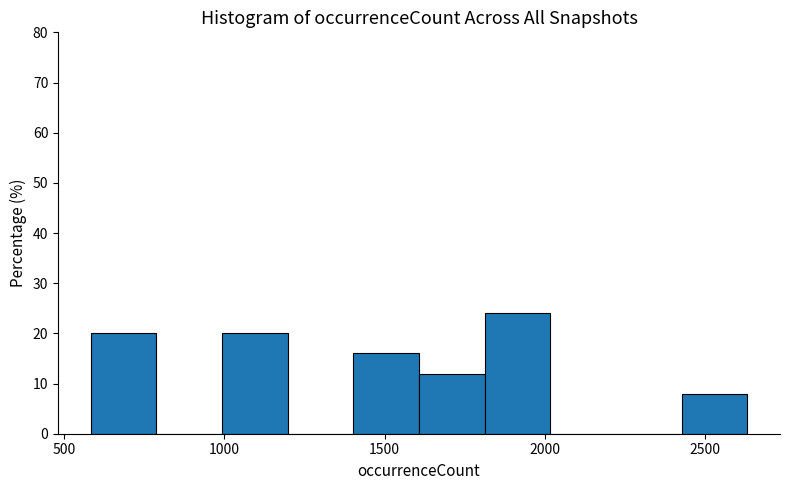

Over which range of the x-axis is the bar tallest?

1800 to 2000